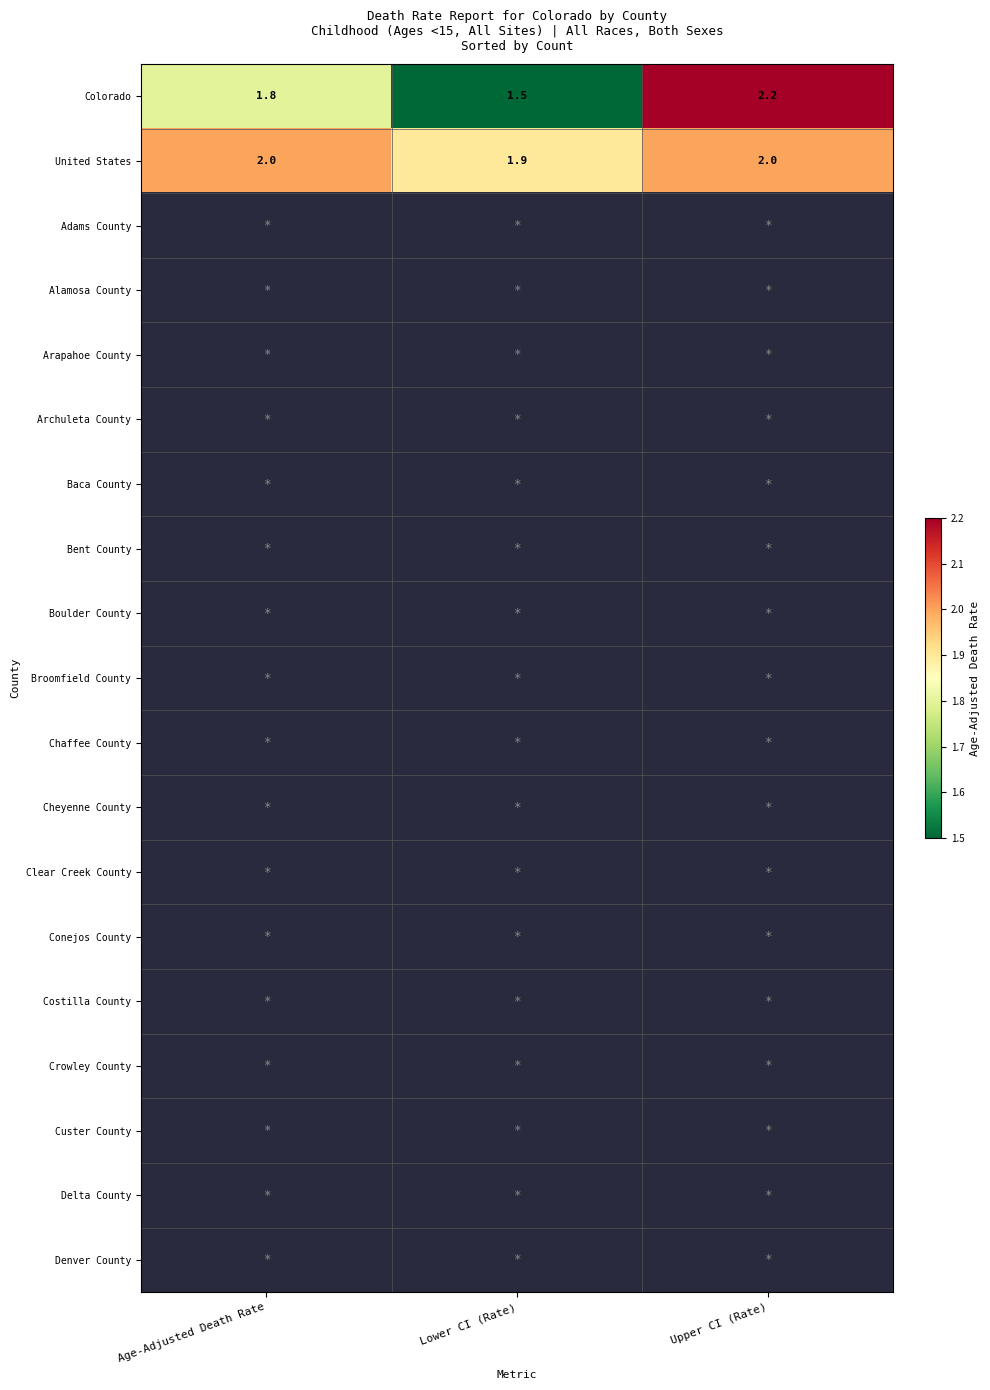

At which label does Colorado reach its peak?

Upper CI (Rate)